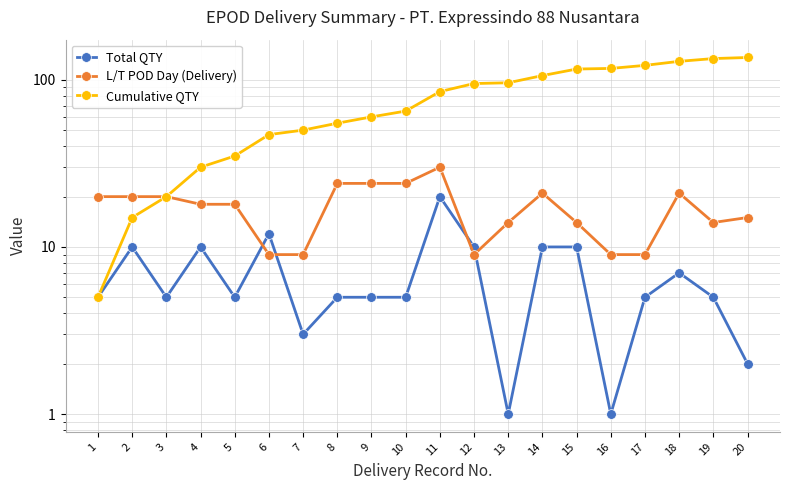

How many values in the Cumulative QTY series exceed 85?

9